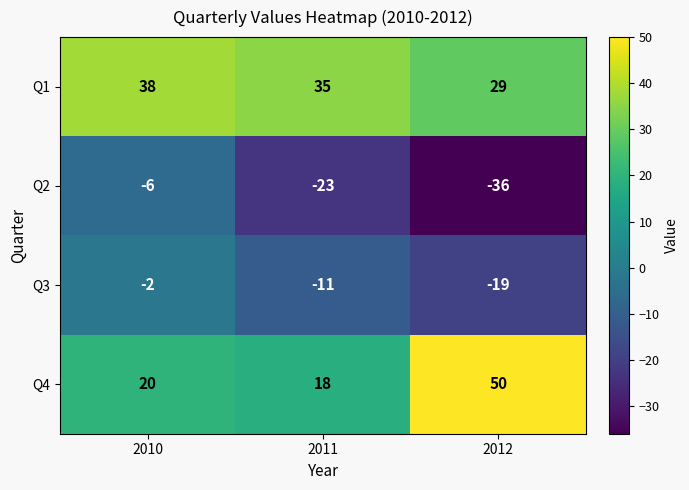

Reading left to right, transcribe all the data shown in this chart.

Q1: 38	35	29
Q2: -6	-23	-36
Q3: -2	-11	-19
Q4: 20	18	50